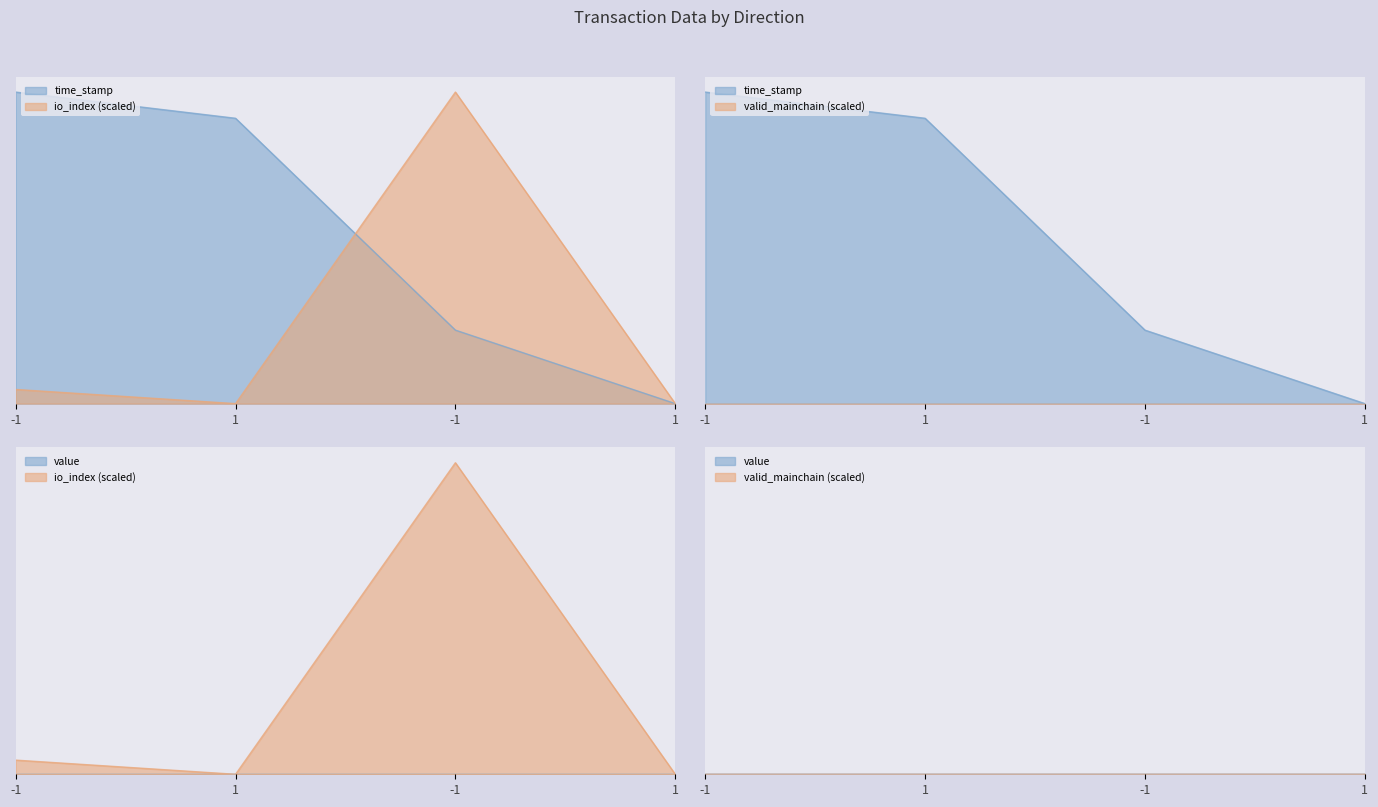

How many lines are shown in the chart?

2